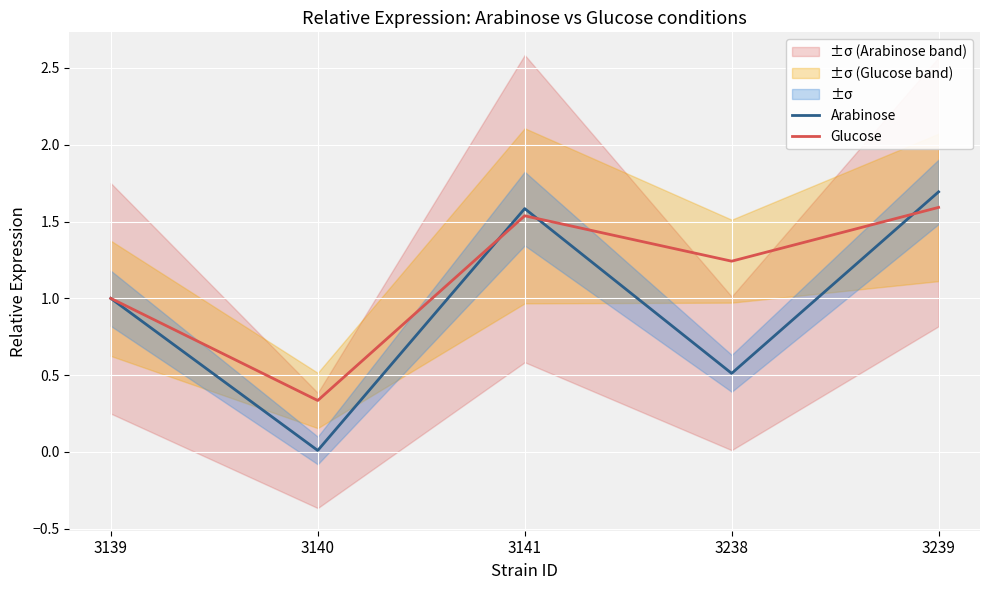

The Arabinose series shows 0.2 at 3139. True or false?

False